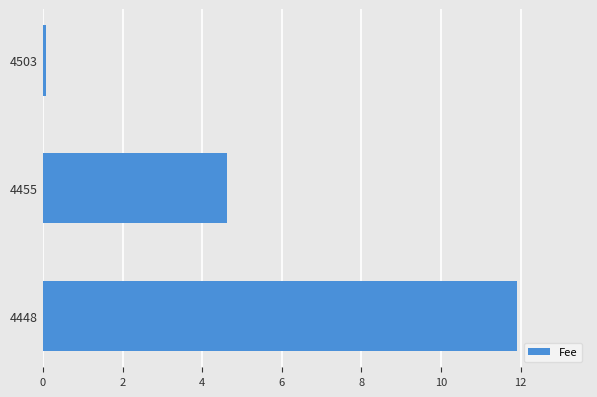

What is the approximate value at 4448?

11.9